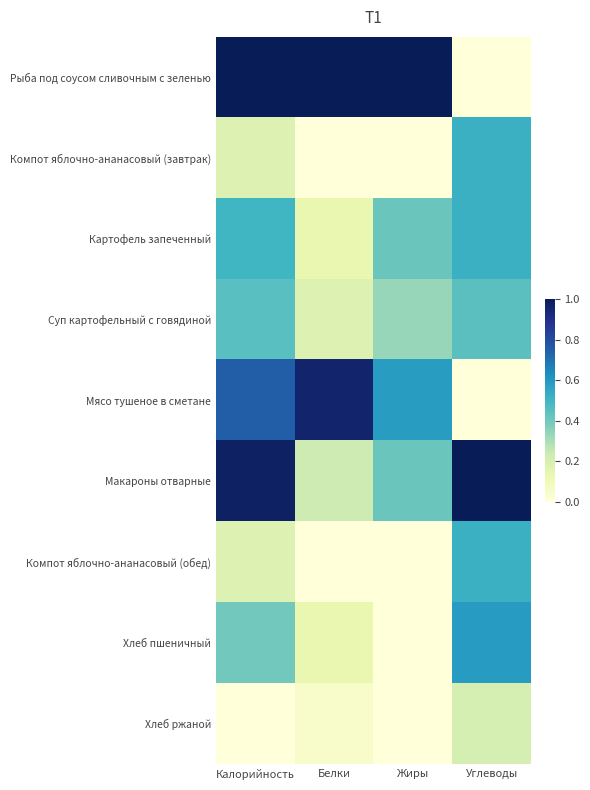

At Белки, list the series in order from smallest to largest.

Компот яблочно-ананасовый (завтрак), Компот яблочно-ананасовый (обед), Хлеб ржаной, Картофель запеченный, Хлеб пшеничный, Суп картофельный с говядиной, Макароны отварные, Мясо тушеное в сметане, Рыба под соусом сливочным с зеленью